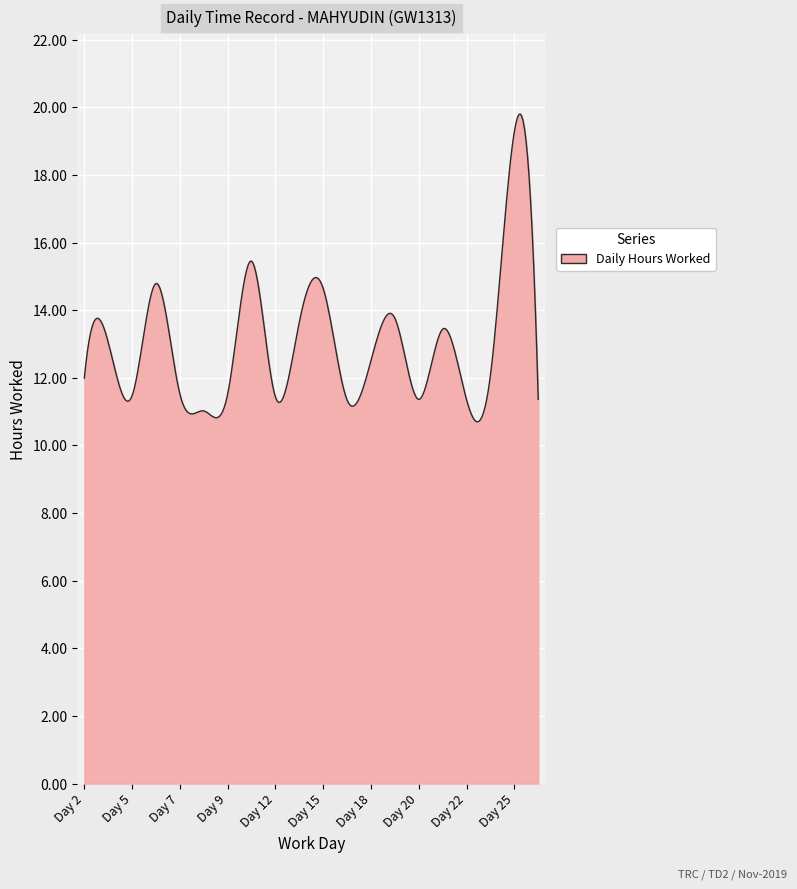

What is the difference between the maximum and minimum values?

9.1